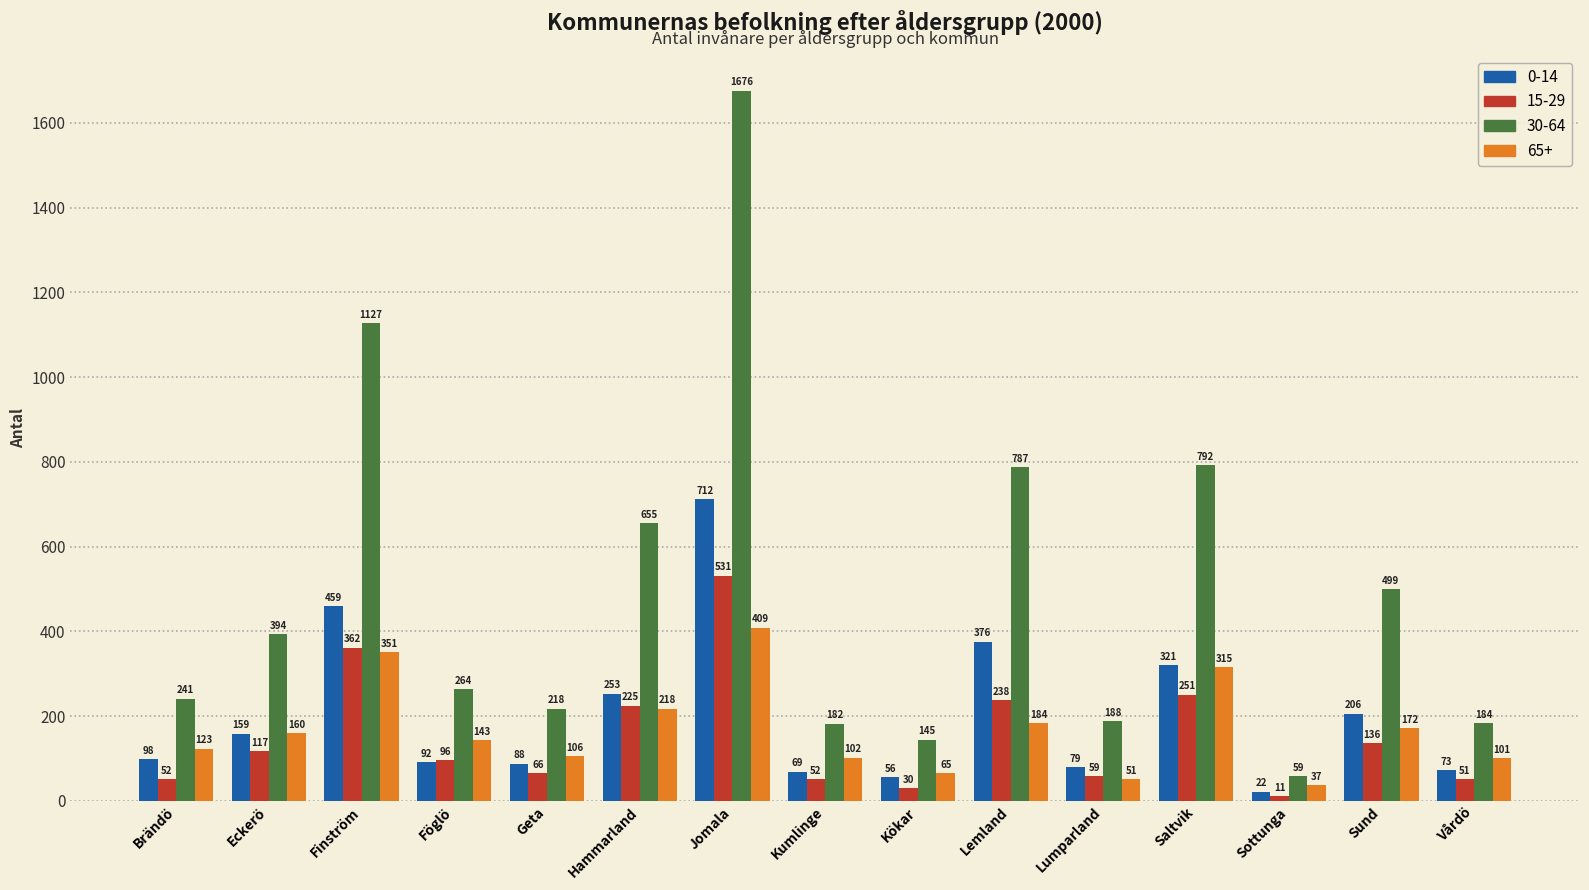

How many bars are there in total?

60